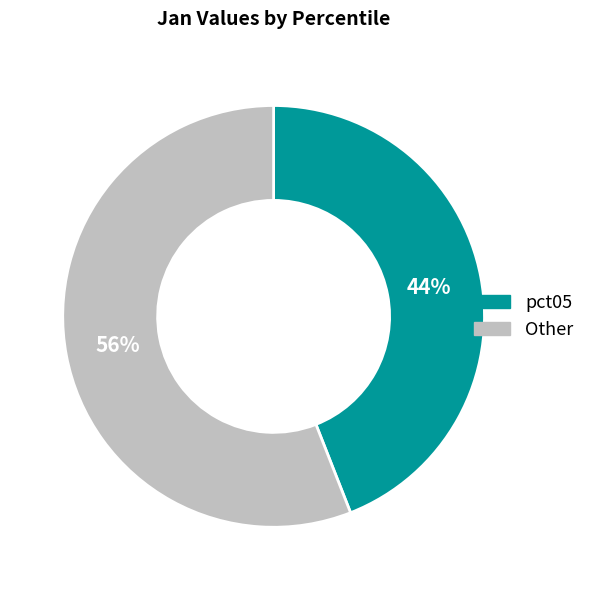

Is there a majority slice in this chart?

Yes